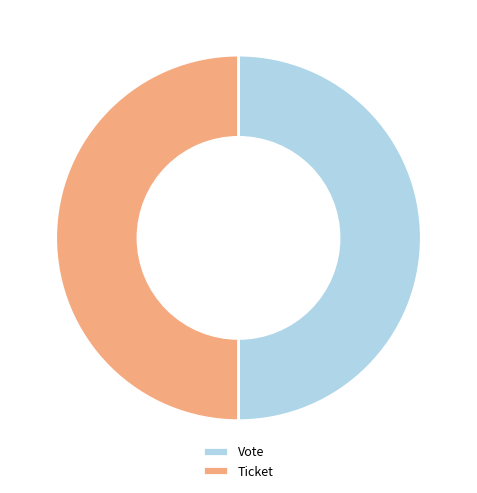

Is it true that Vote is 50% of the pie?

True